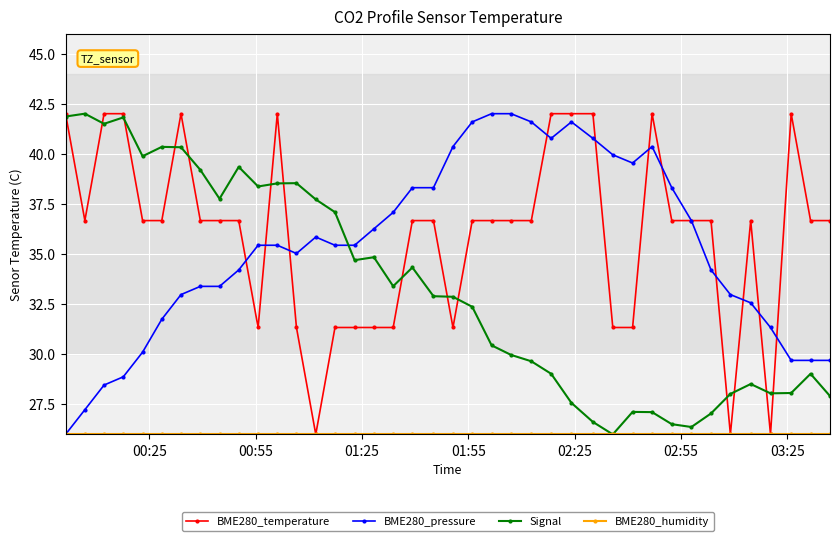

What are all the series names shown in the legend?

BME280_temperature, BME280_pressure, Signal, BME280_humidity